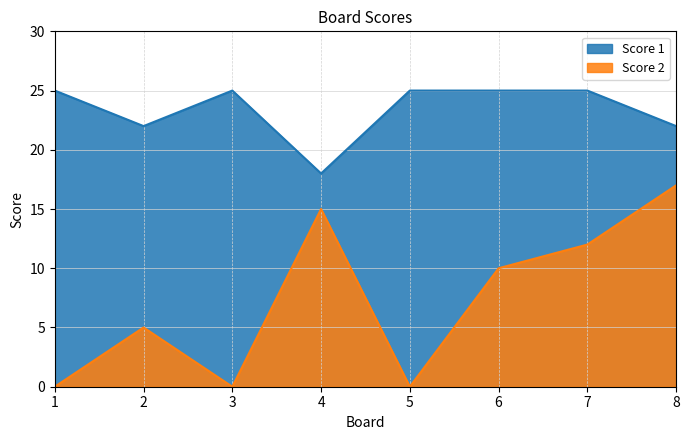

What is the value of the Score 1 point at the 8th from the left?

22